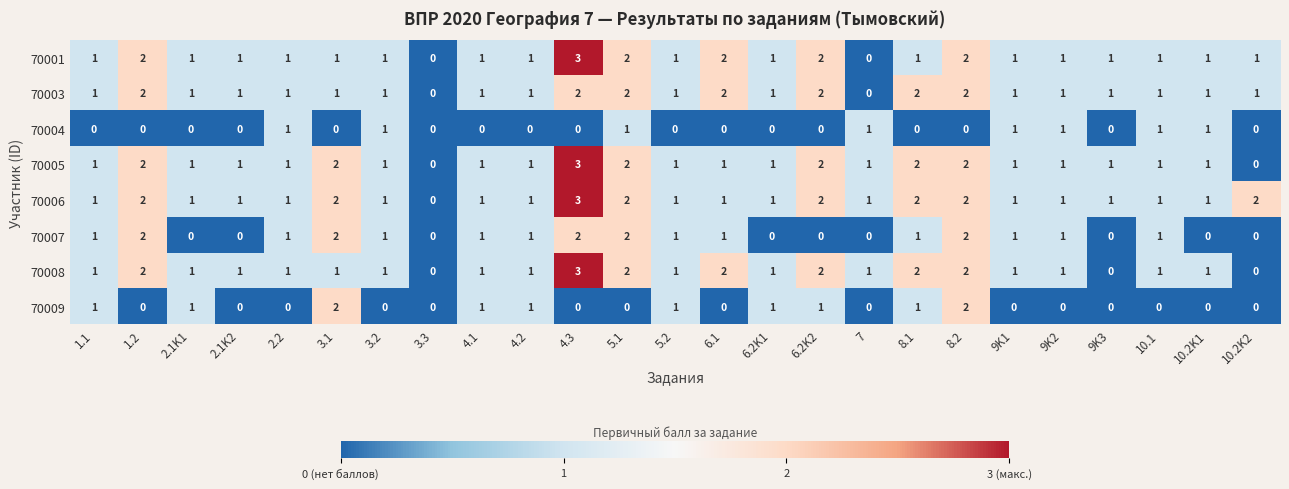

How many categories are shown in the chart?

25